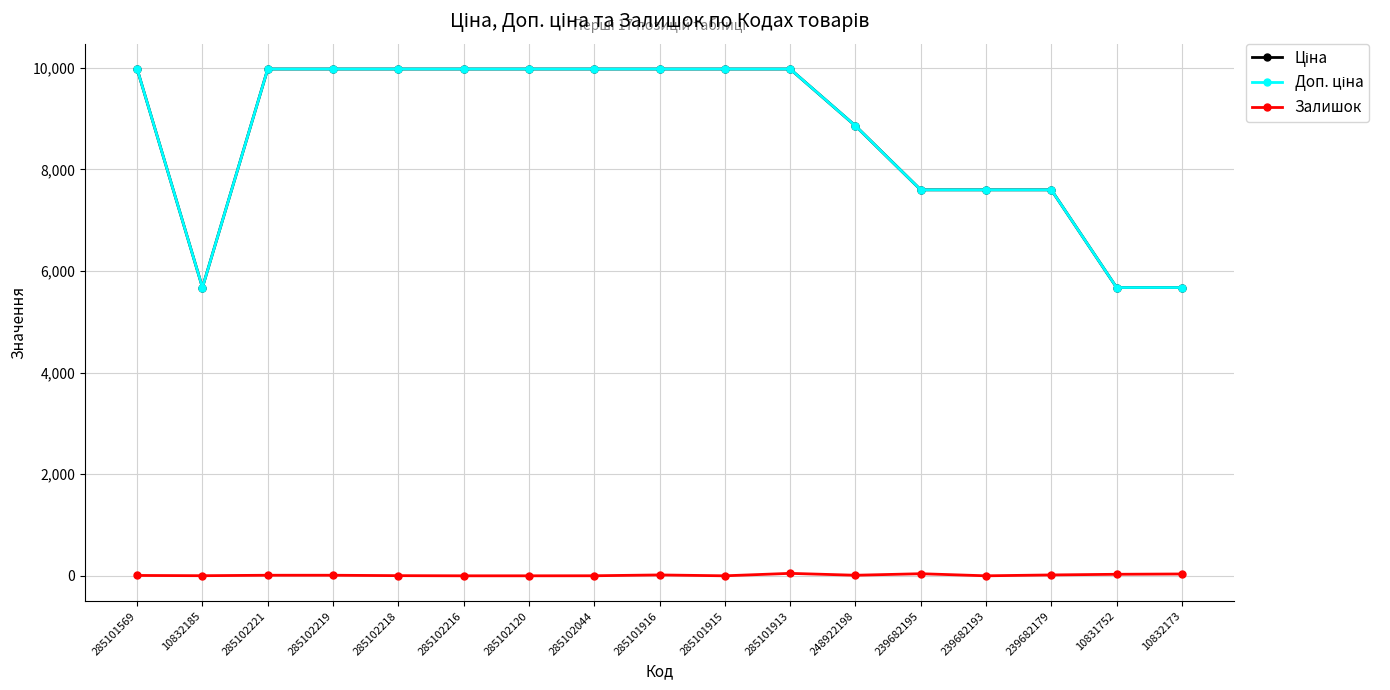

Is this an area chart (filled region under the line)?

No